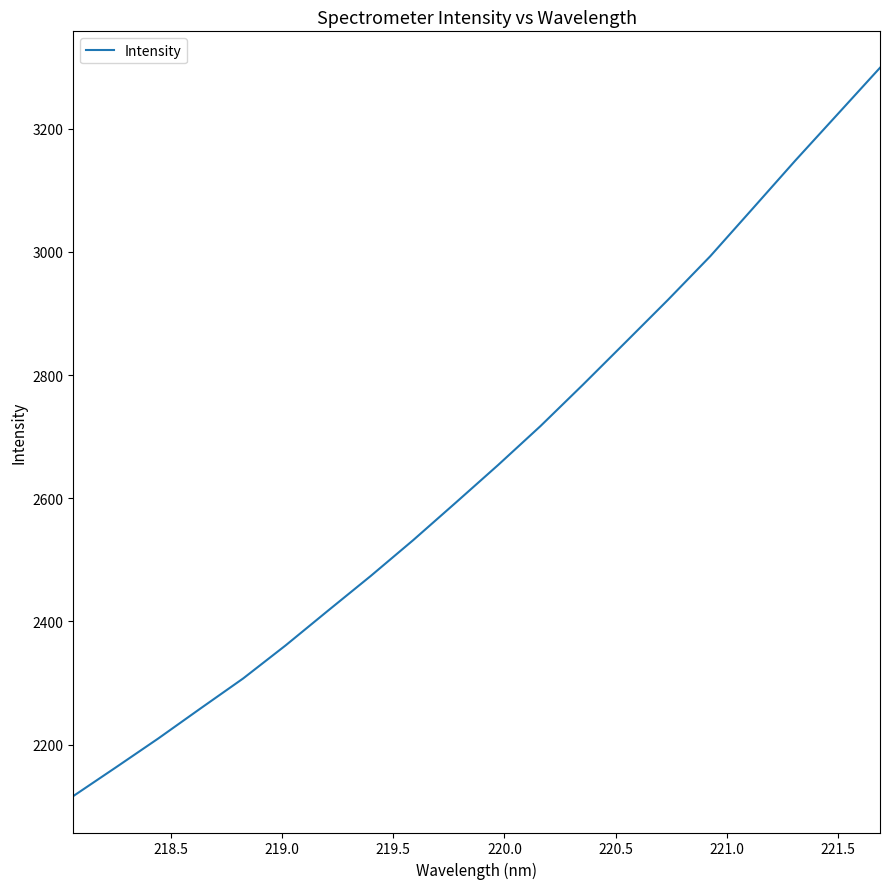

Does the chart have visible grid lines?

No